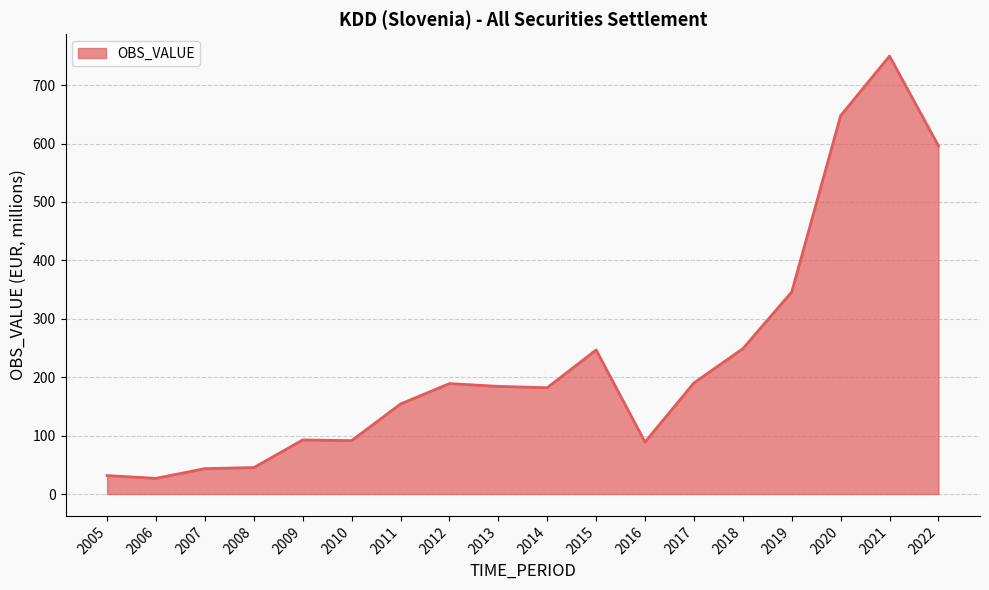

What value does the data have at 2013?

184.3